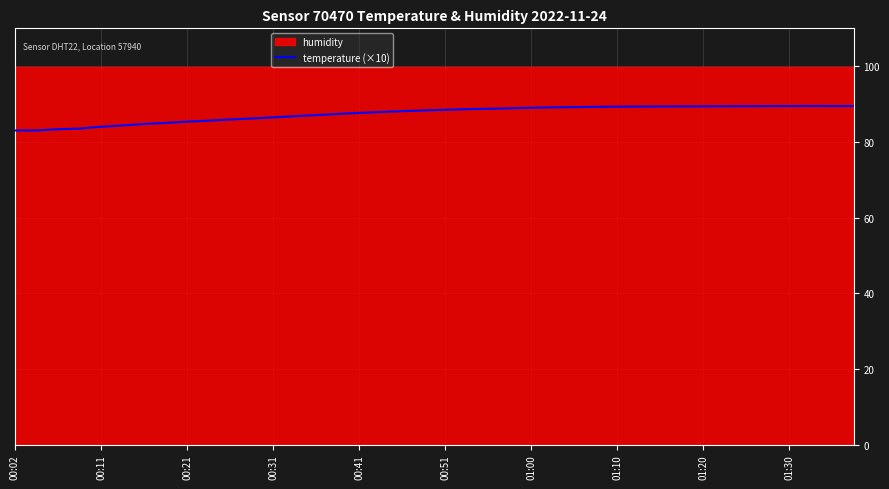

How many values are below 88?

18